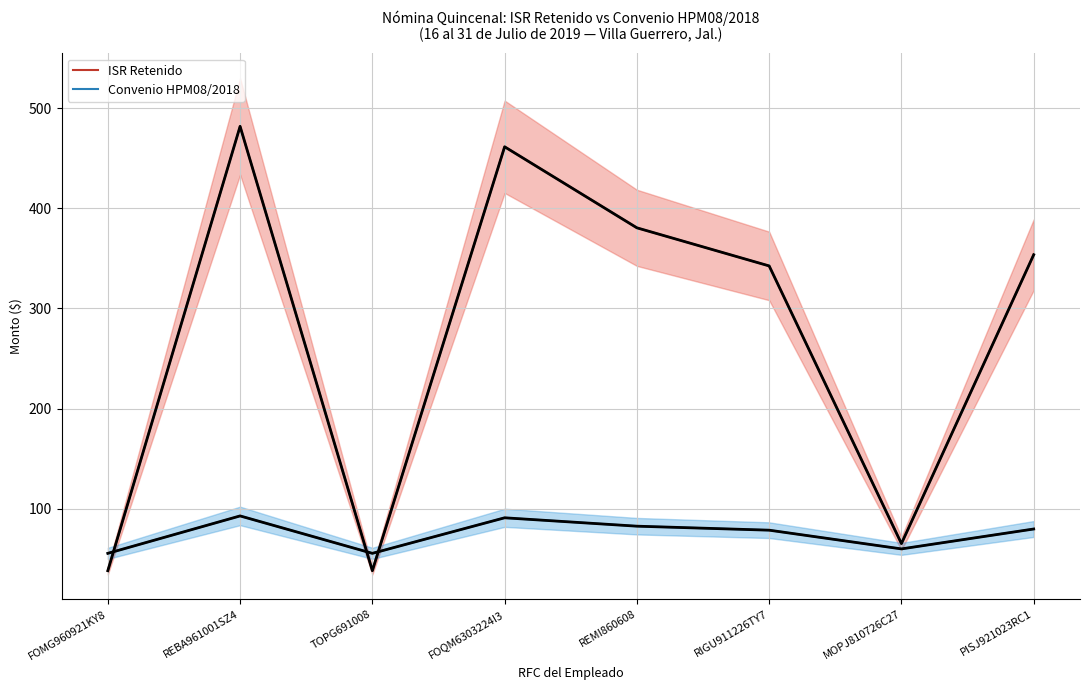

Is it true that Convenio HPM08/2018 equals 133.7 at REBA961001SZ4?

False